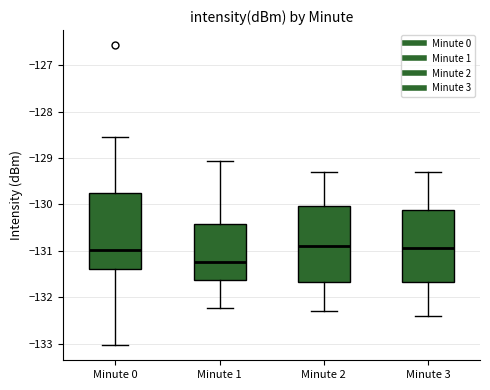

Where does the lower whisker of the box for Minute 0 end on the y-axis? The values are not printed on the chart, so give them approximately, as read against the axis.

-133.0